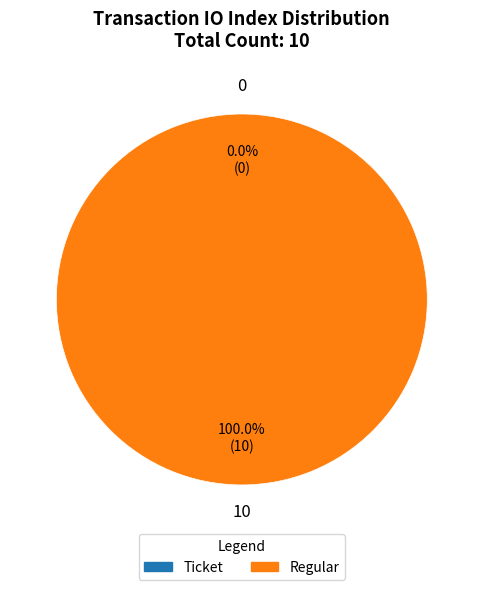

To the nearest percent, what percentage of the pie is Regular?

100%